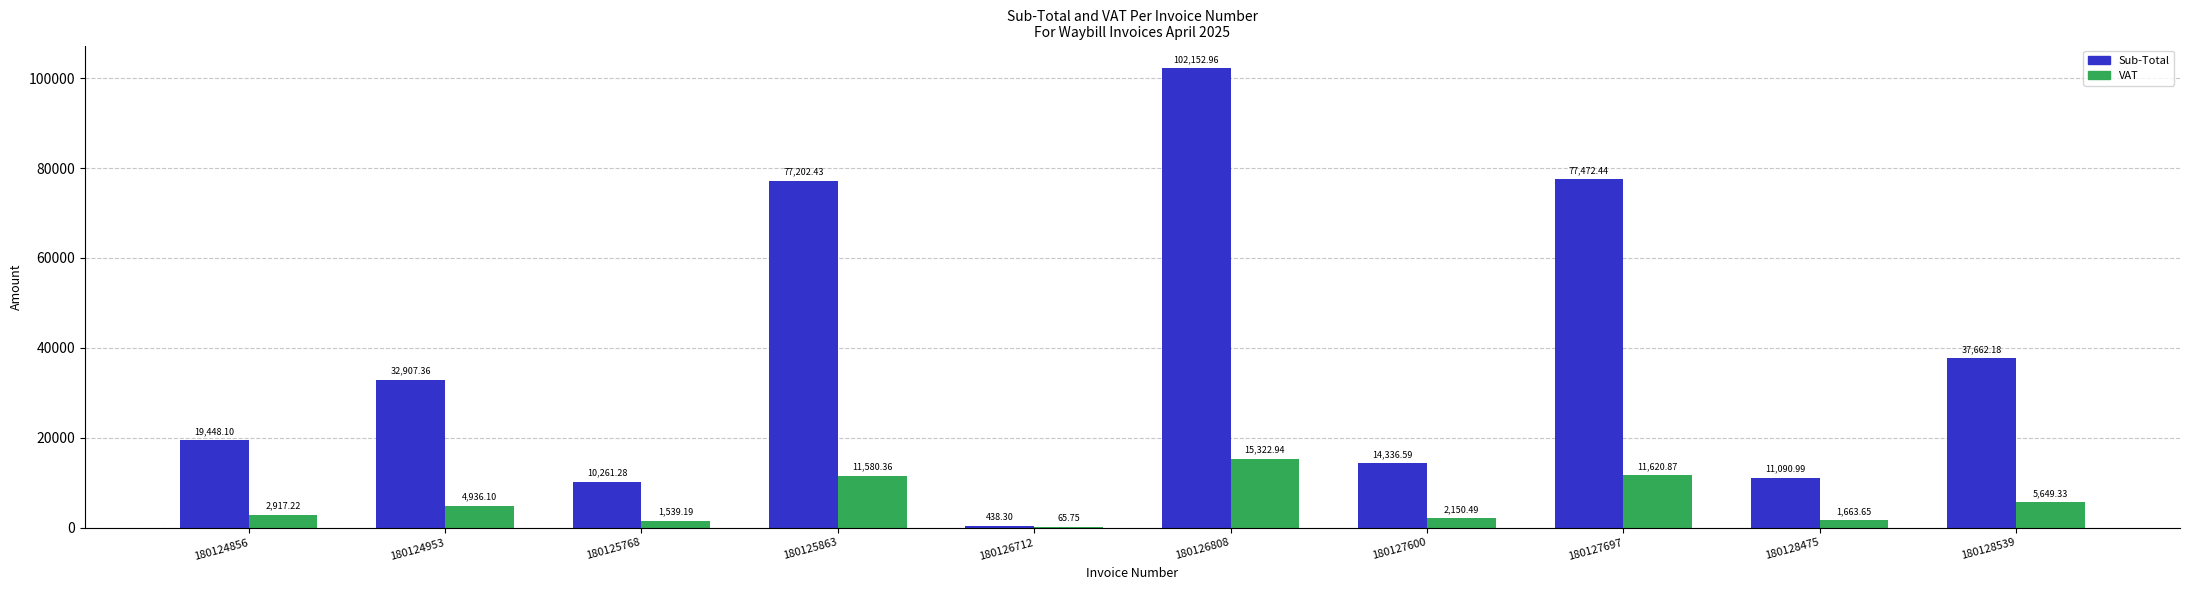

Between 180126712 and 180126808, which series saw the biggest shift?

Sub-Total